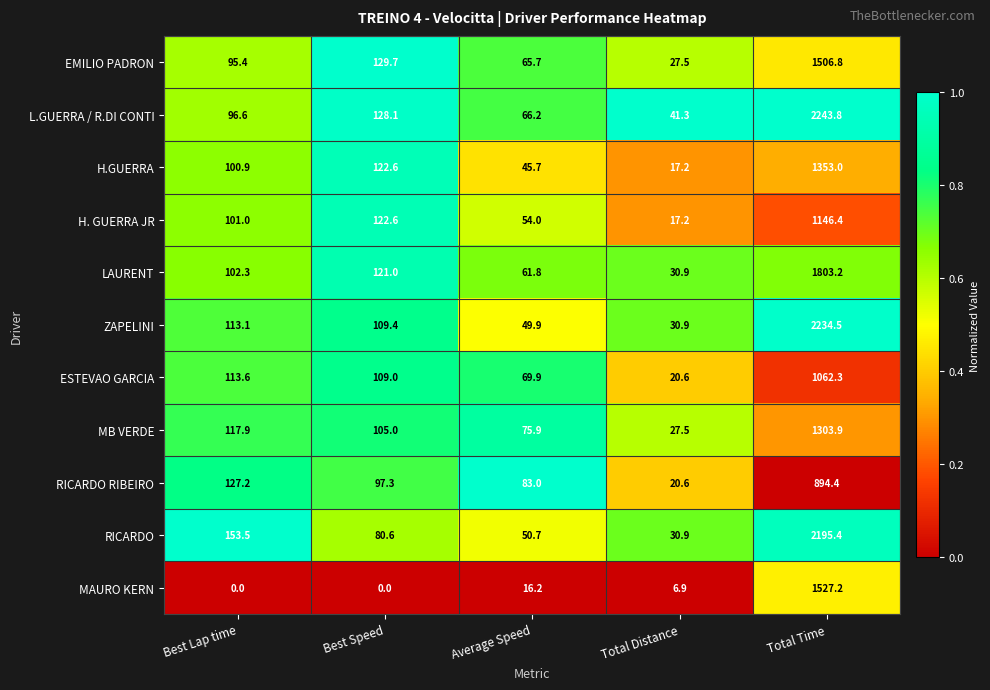

True or false: ZAPELINI has a value of 109.4 at Best Speed.

True